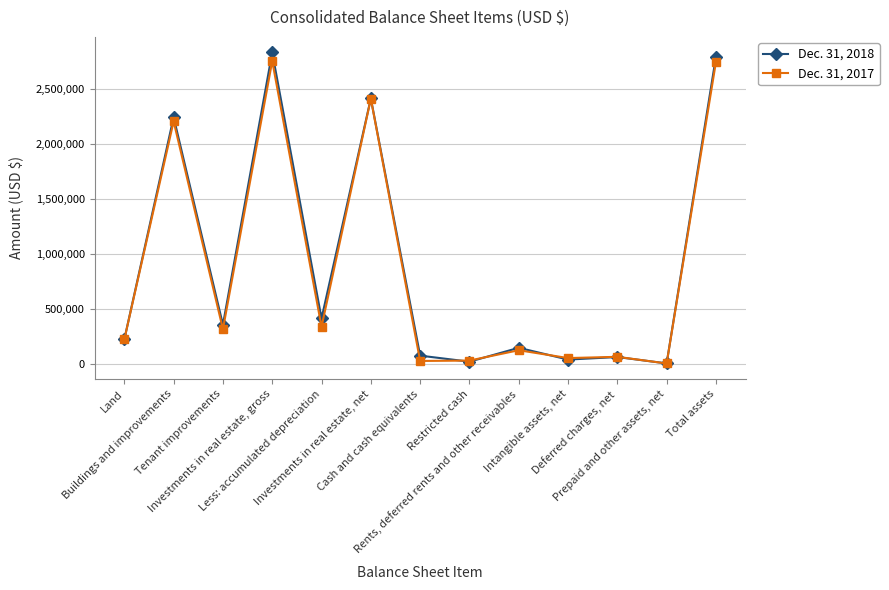

Which series ends up on top after the final intersection of Dec. 31, 2018 and Dec. 31, 2017?

Dec. 31, 2018